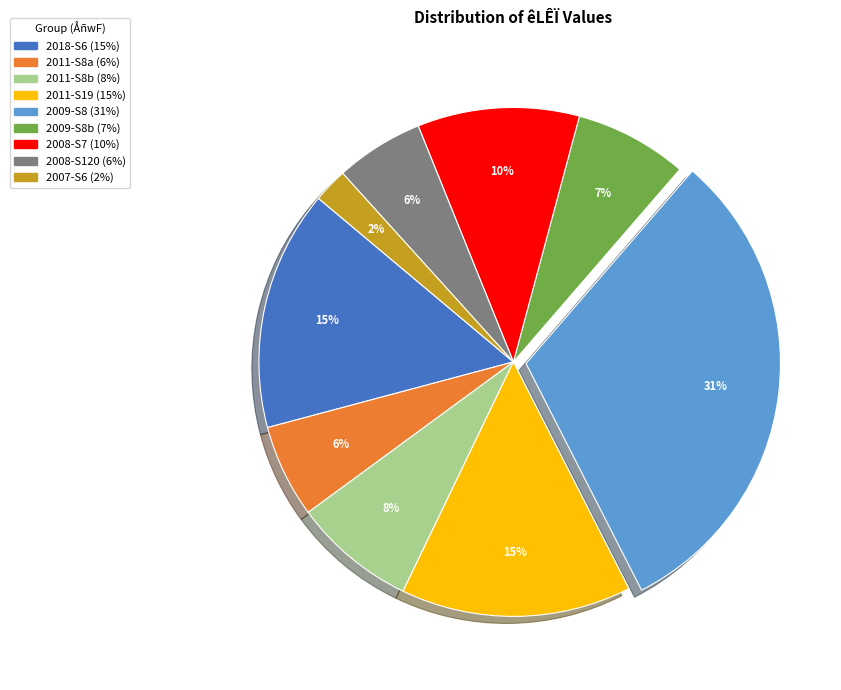

To the nearest percent, what is the average slice percentage?

11%